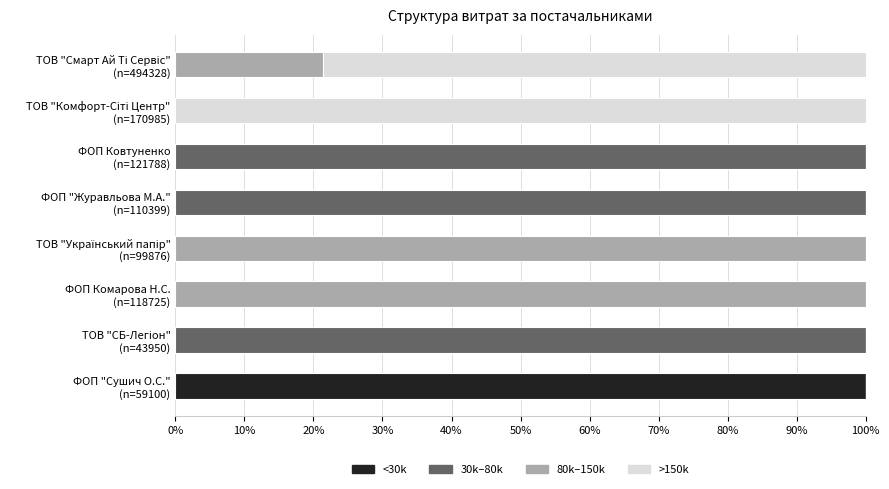

How many series are shown in this chart?

4